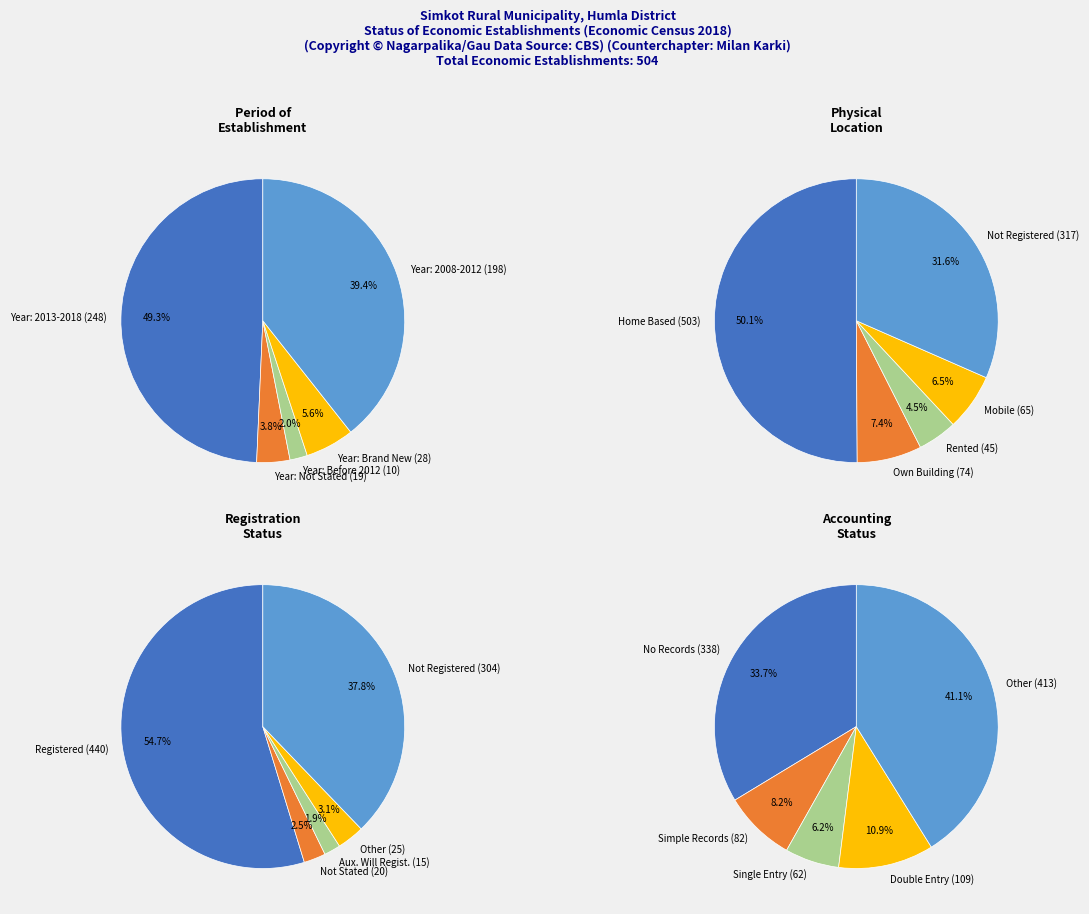

Does 3 account for over 50% of the chart?

No